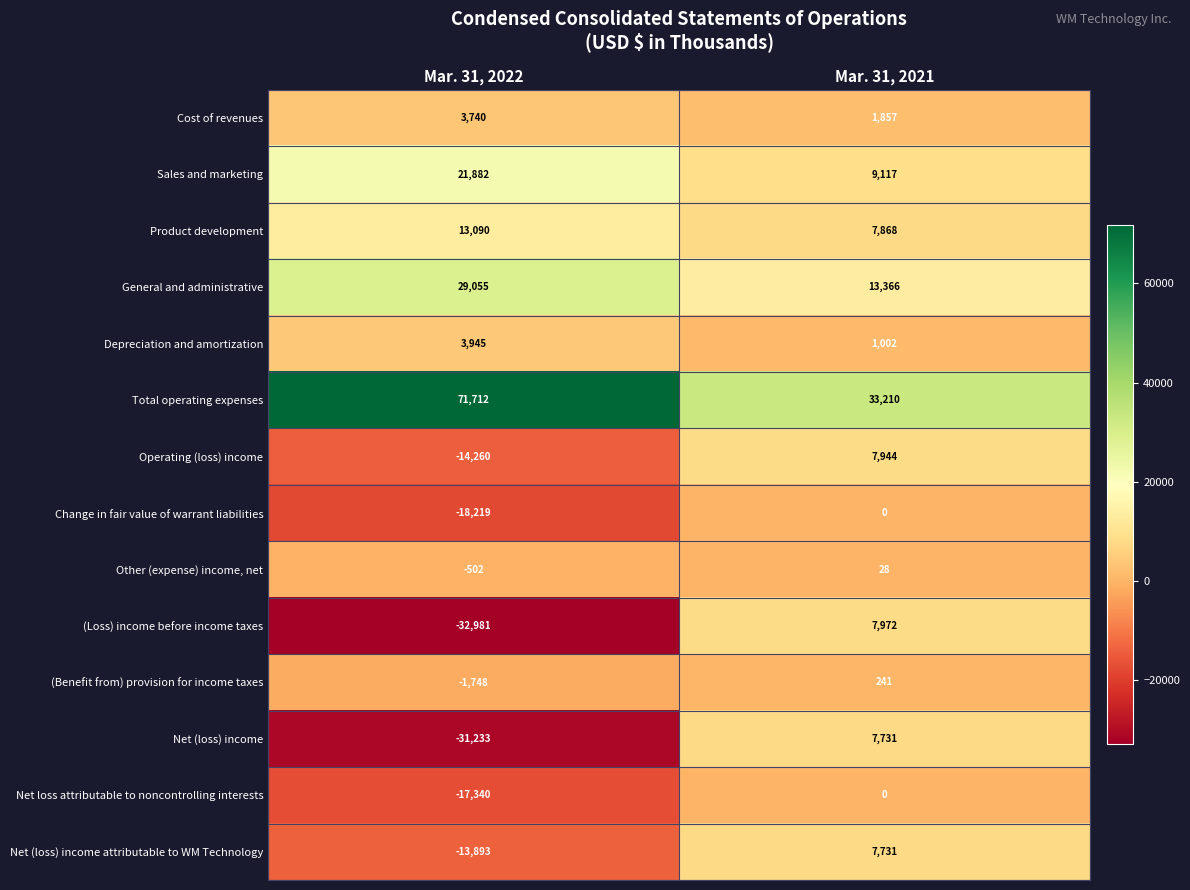

The value of Net loss attributable to noncontrolling interests at Mar. 31, 2021 is 9599. True or false?

False